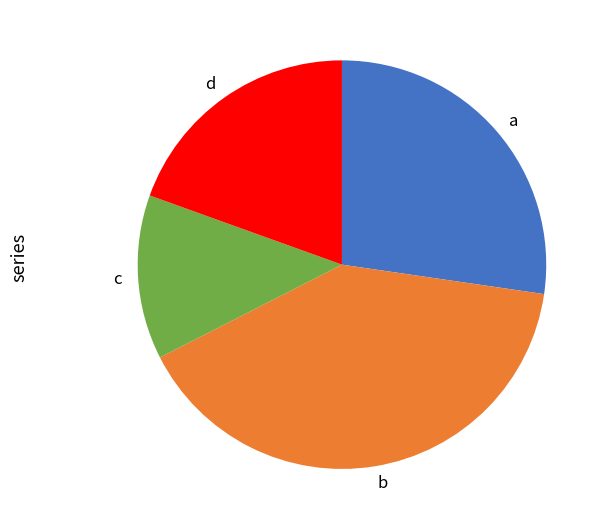

Between c and d, which is larger?

d